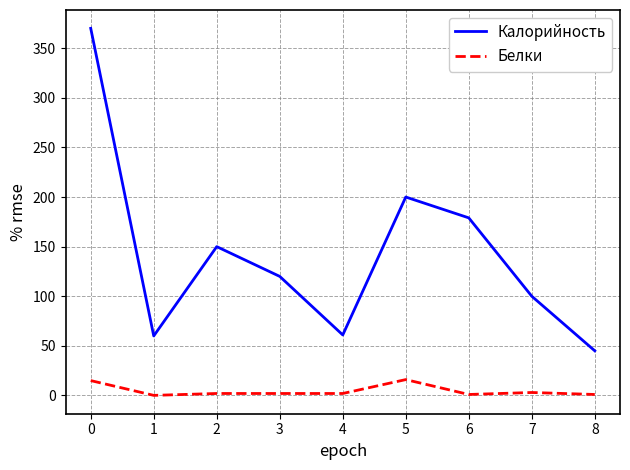

List the series in order of their overall mean, highest first.

Калорийность, Белки